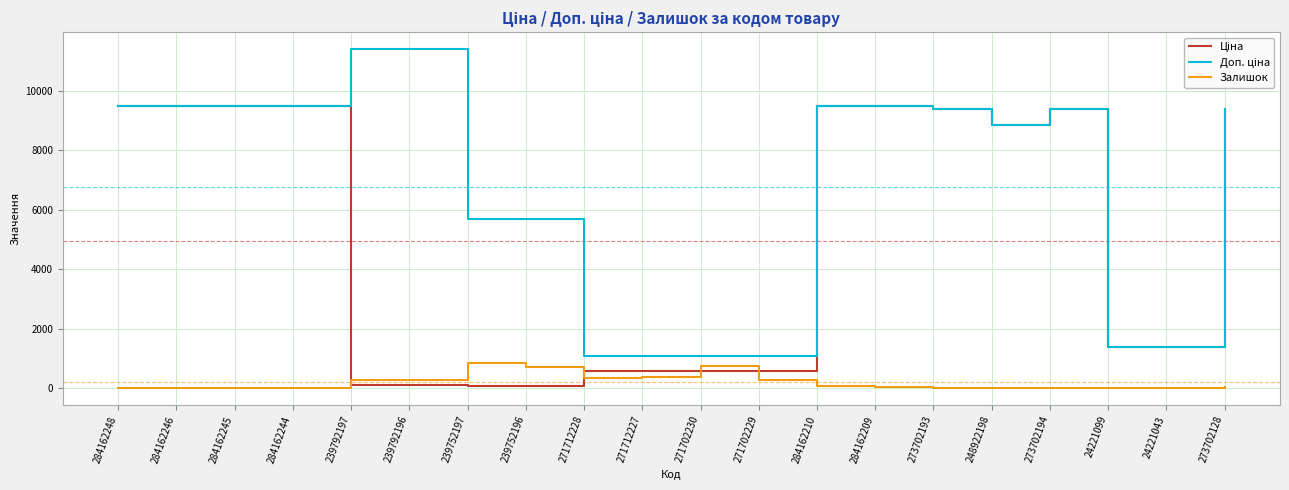

What is the highest value of the Залишок series?

845.0